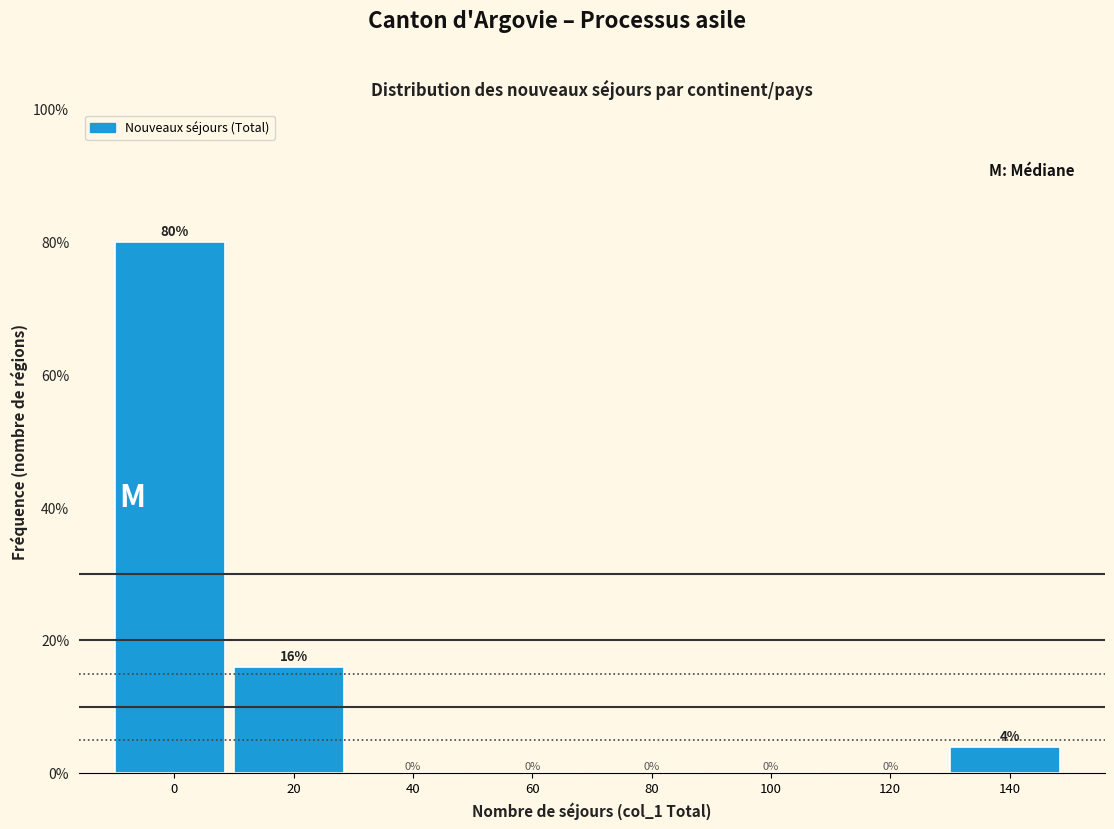

Reading left to right, extract all data points from this chart.

0=80	20=16	40=0	60=0	80=0	100=0	120=0	140=4